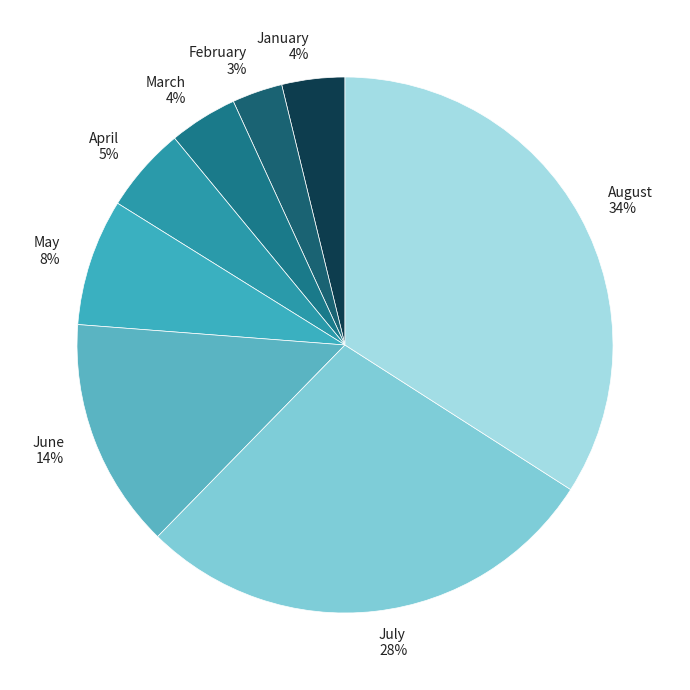

How many segments does this pie chart have?

8